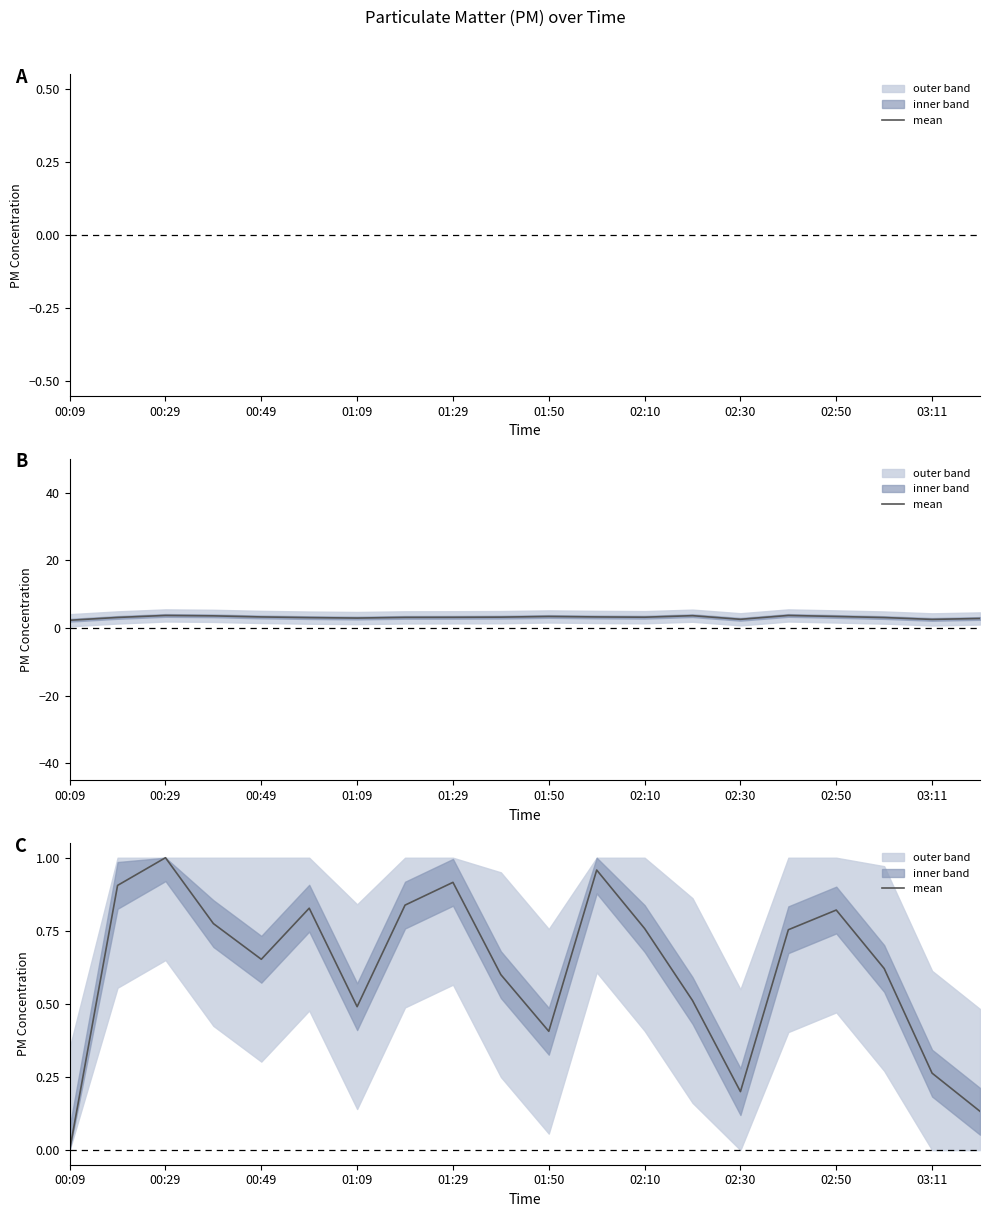

What is the maximum value shown in the chart?

1.0